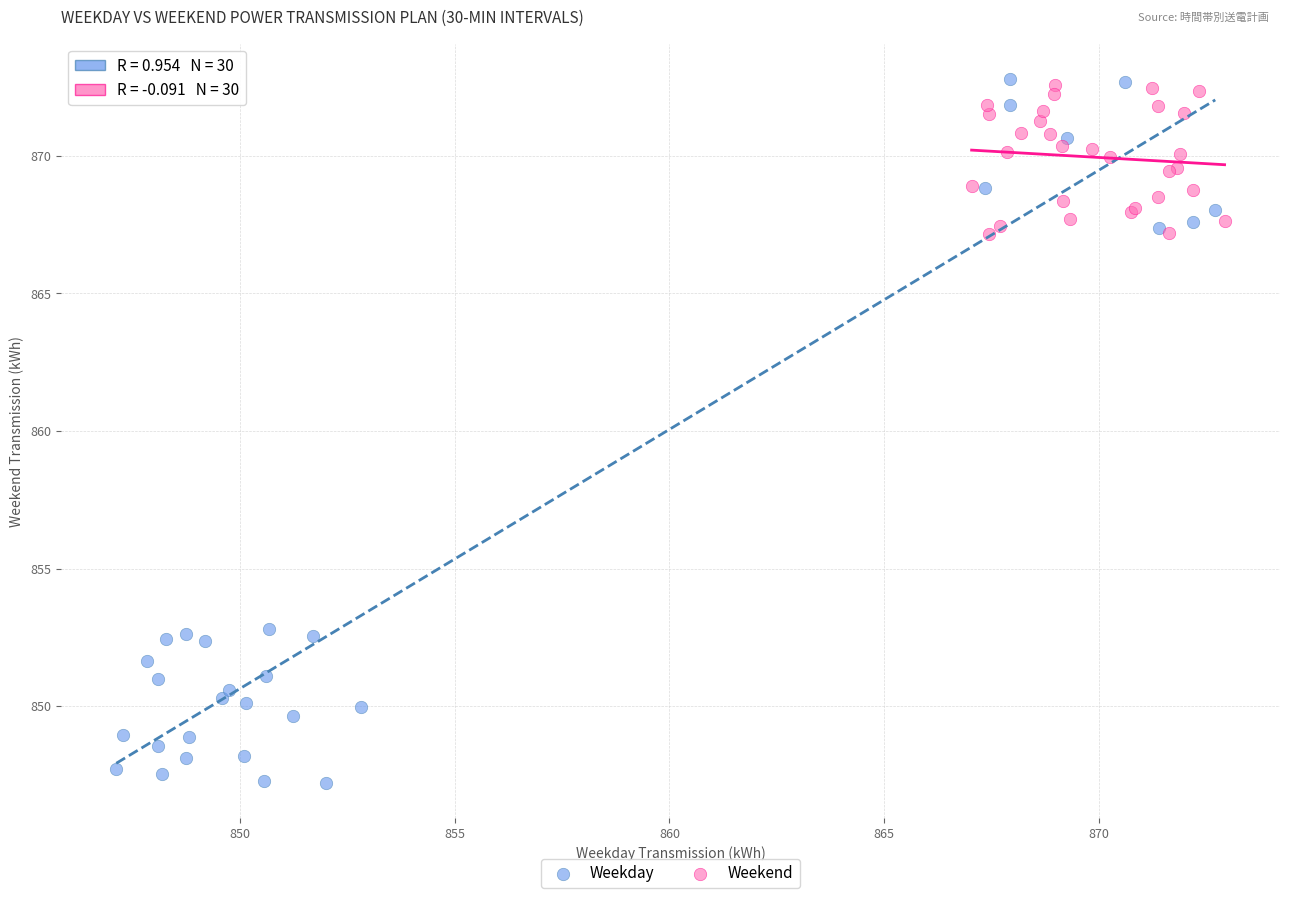

Which series contains the lowest Y value?

Weekday